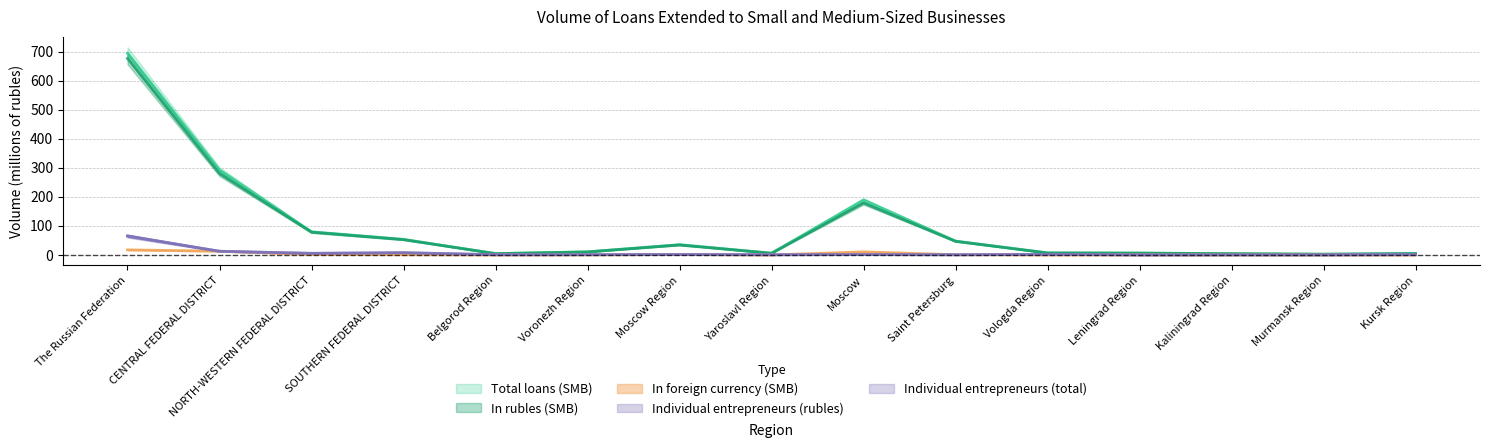

How many data points in In foreign currency (SMB) are above 0?

14